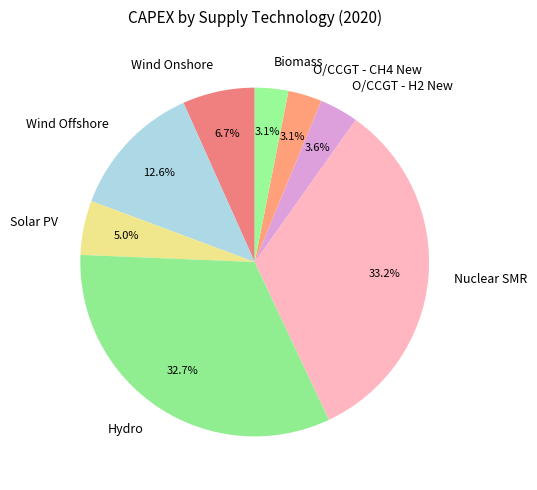

Is there a majority slice in this chart?

No